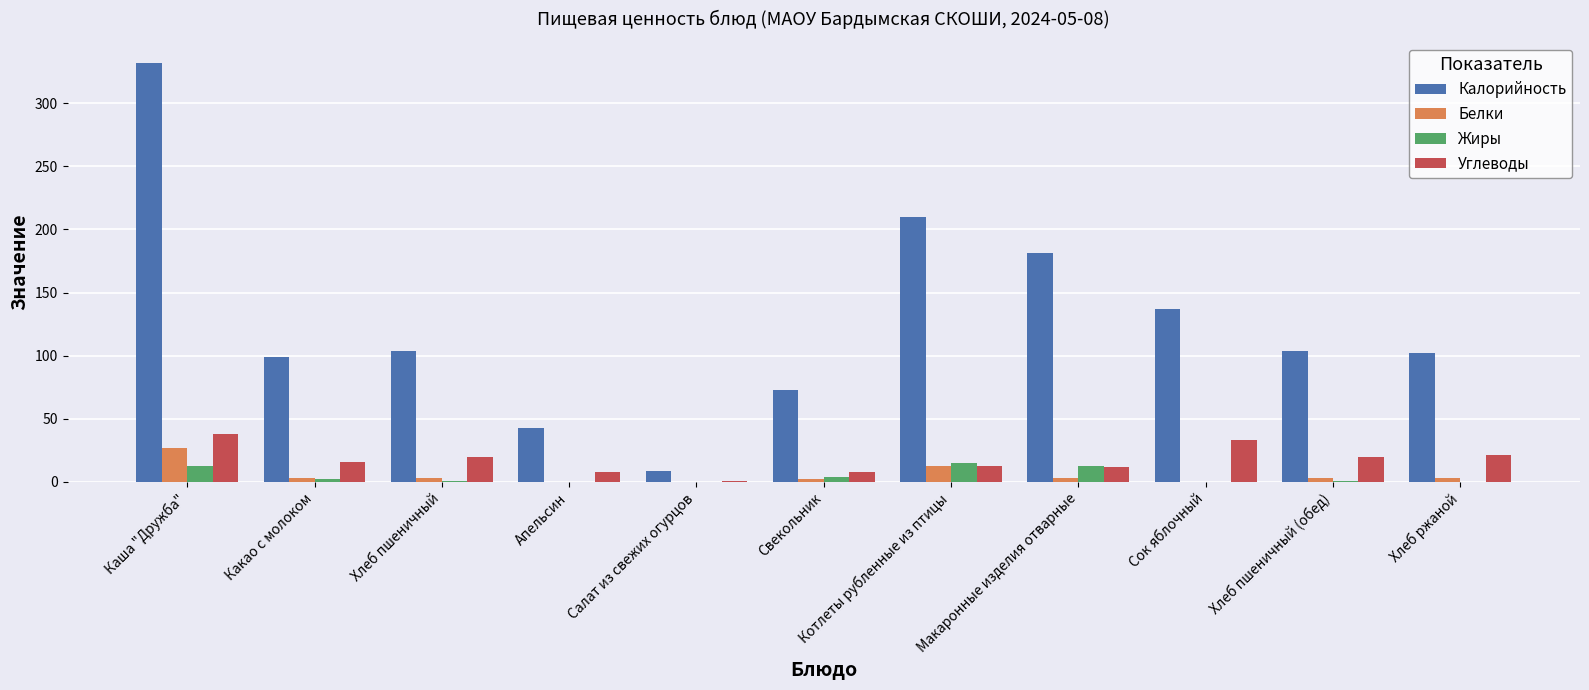

The Жиры series shows 1.0 at Хлеб пшеничный (обед). True or false?

True